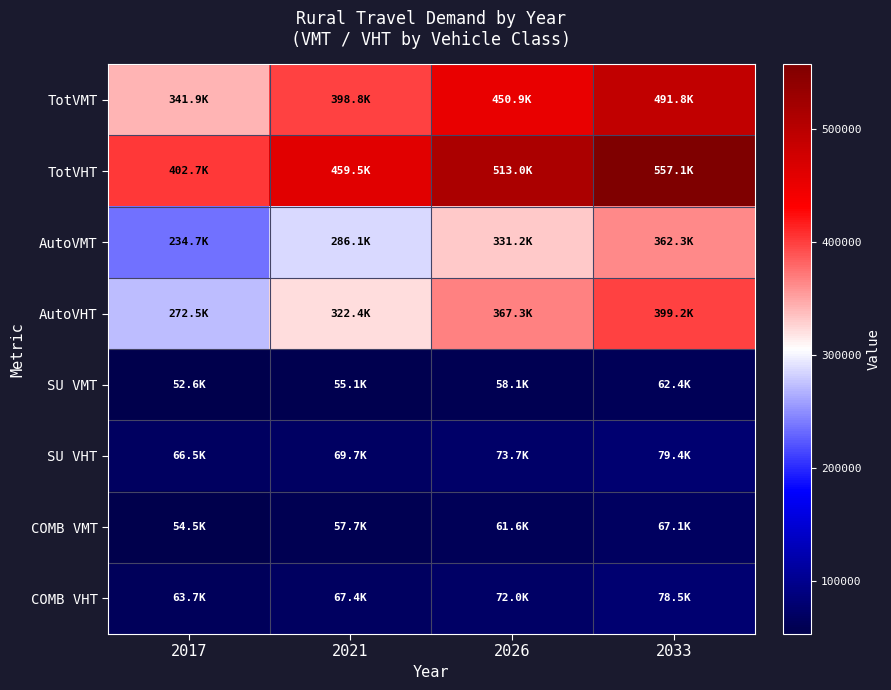

What is the greatest value displayed?

557097.2